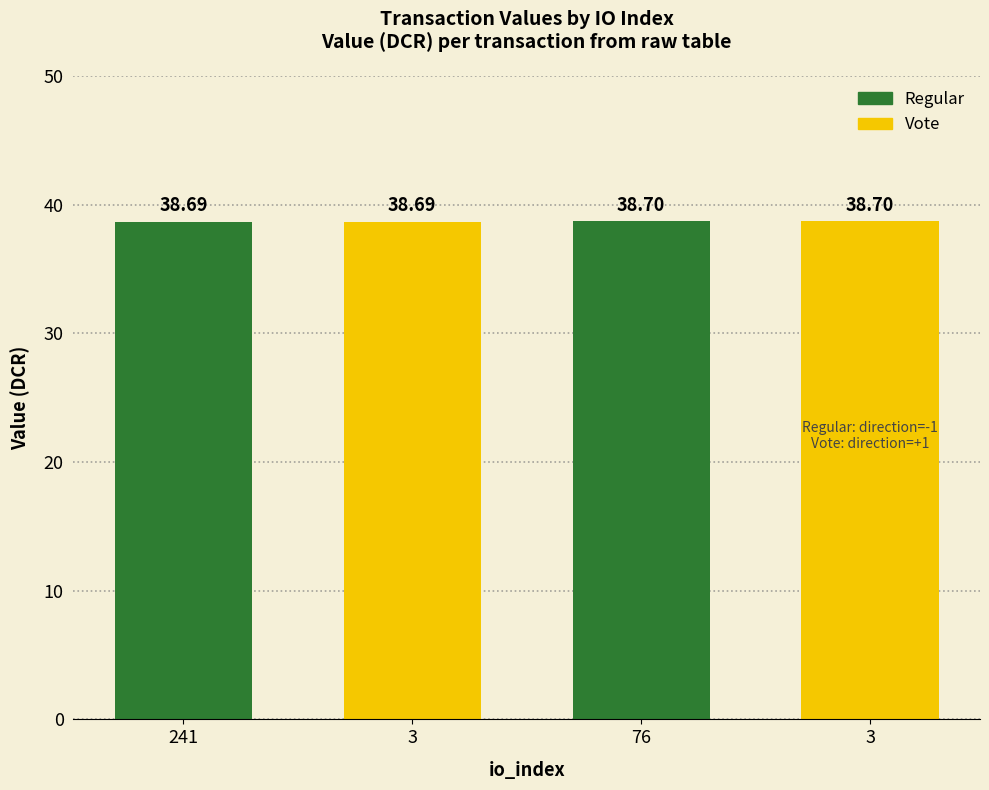

The value at 241 is 38.7. True or false?

True